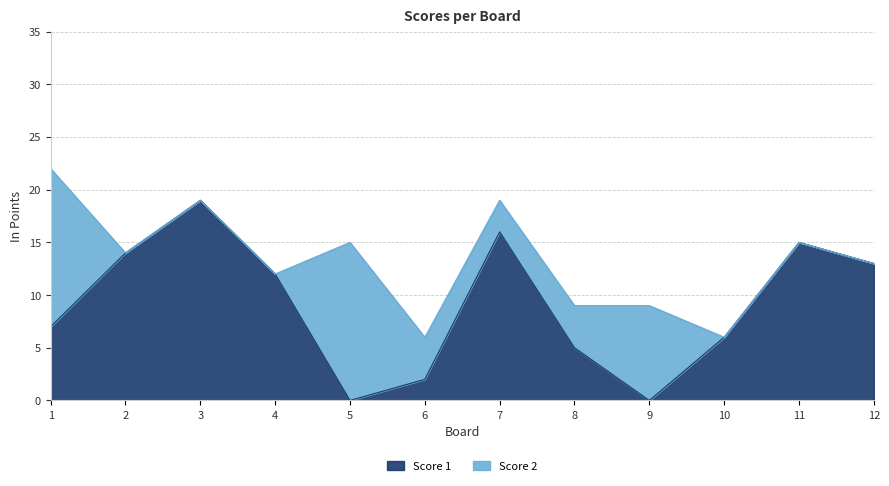

Between 1 and 8, which is larger?

1